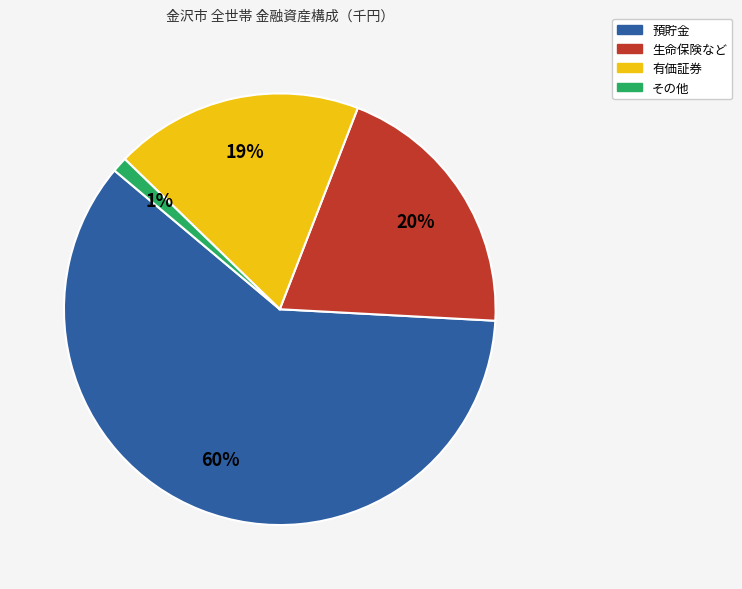

Which slice is the largest?

預貯金